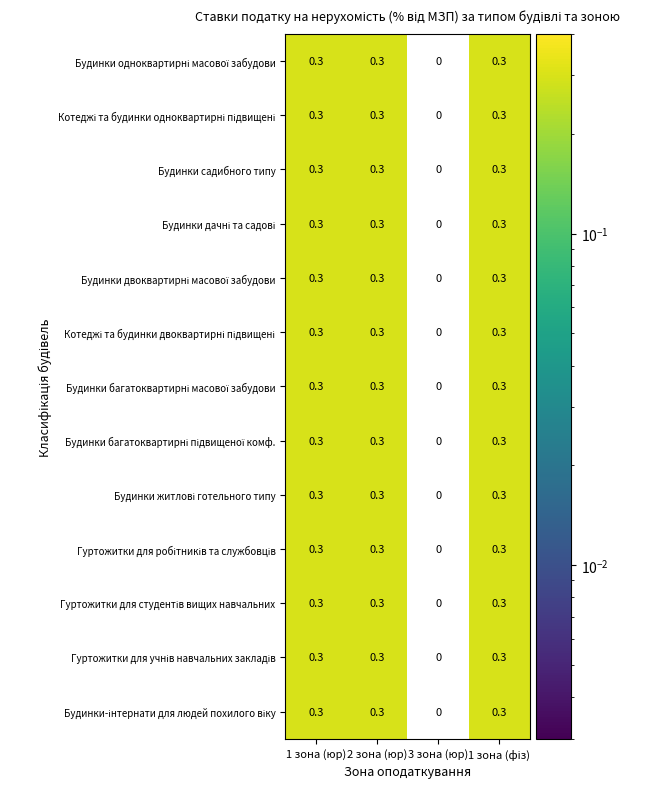

What is the total value across all series at 1 зона (юр)?

3.9